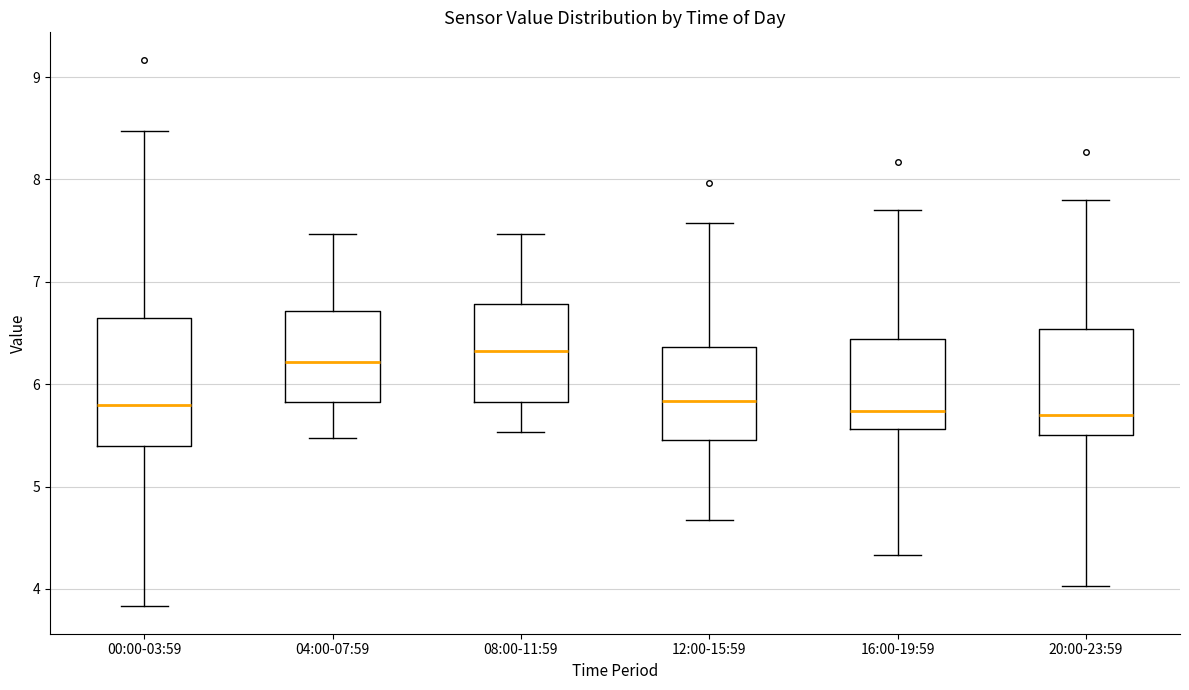

Where does the upper whisker of the box for 04:00-07:59 end on the y-axis? The values are not printed on the chart, so give them approximately, as read against the axis.

7.5